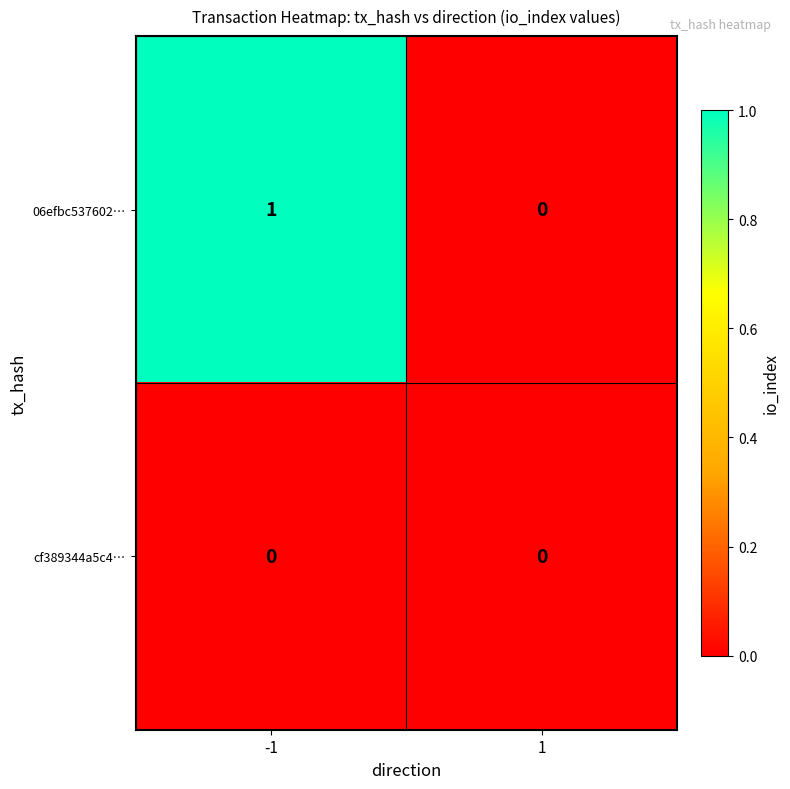

Reading right to left, what are all the values shown in this chart?

06efbc537602…: 0	1
cf389344a5c4…: 0	0